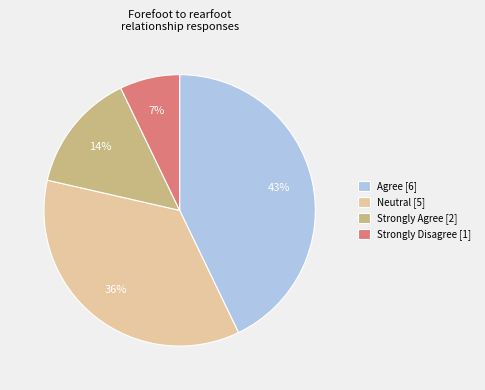

What is the largest slice in the pie chart?

Agree [6]